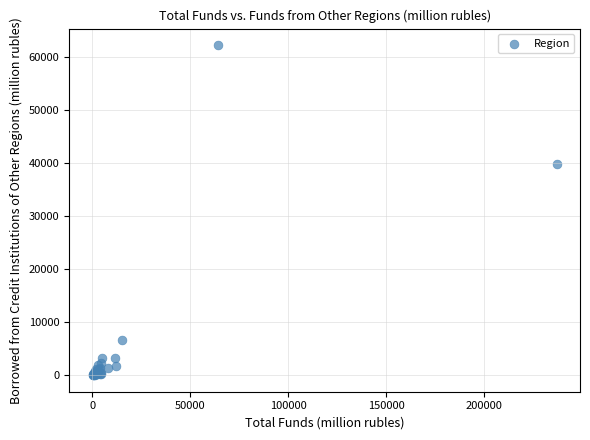

What Y value in the scatter plot is closest to 31083?

39703